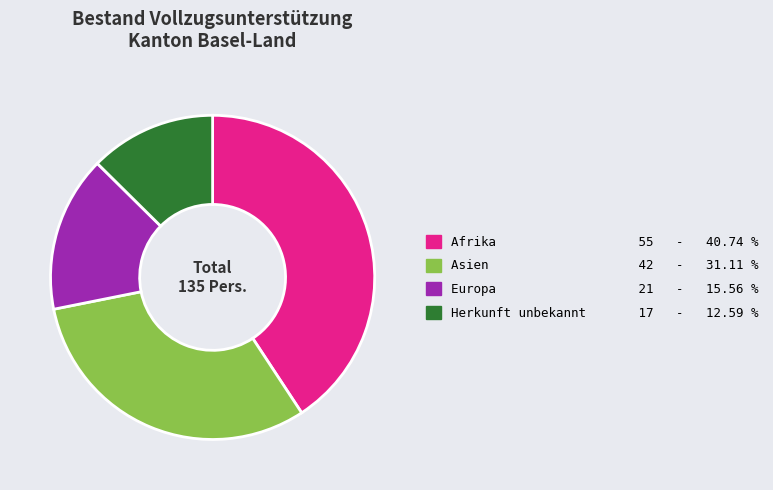

Does Asien 42 - 31.11 % represent more than half of the total?

No